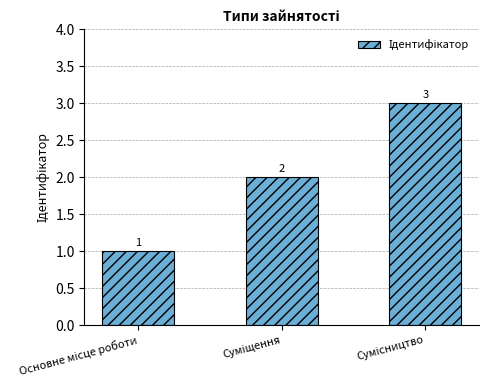

What is the value of the 2nd bar from the left?

2